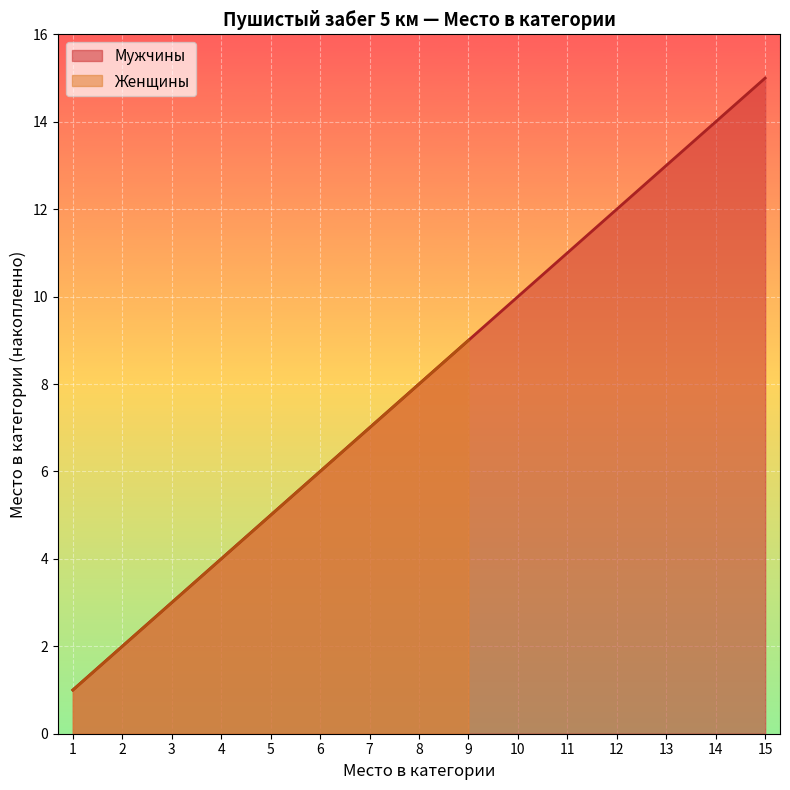

What is the average value?

8